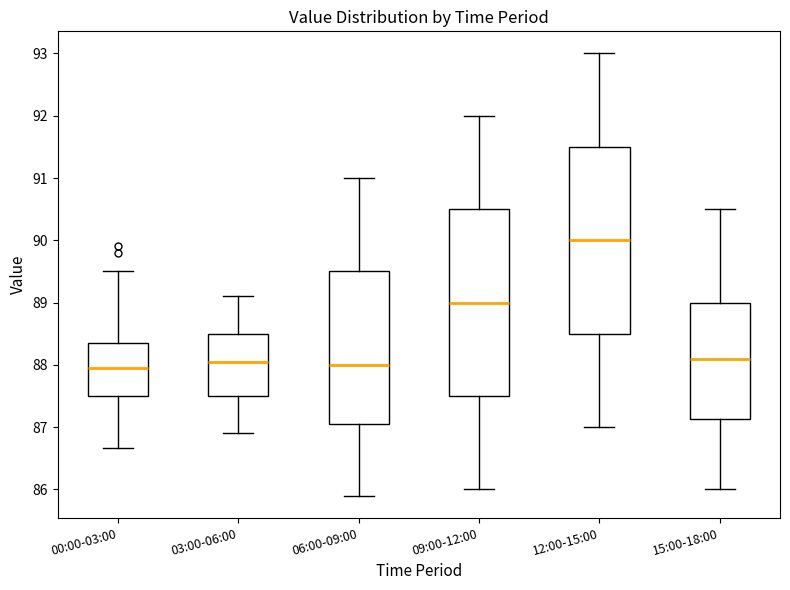

Reading left to right, read every box against the y-axis: the position of its median line, the range the box covers, and the ends of its whiskers. The values are not printed on the chart, so give them approximately, as read against the axis.

00:00-03:00: median 88.0, box 87.5 to 88.3, whiskers 86.7 to 89.5
03:00-06:00: median 88.1, box 87.5 to 88.5, whiskers 86.9 to 89.1
06:00-09:00: median 88.0, box 87.1 to 89.5, whiskers 85.9 to 91.0
09:00-12:00: median 89.0, box 87.5 to 90.5, whiskers 86.0 to 92.0
12:00-15:00: median 90.0, box 88.5 to 91.5, whiskers 87.0 to 93.0
15:00-18:00: median 88.1, box 87.1 to 89.0, whiskers 86.0 to 90.5